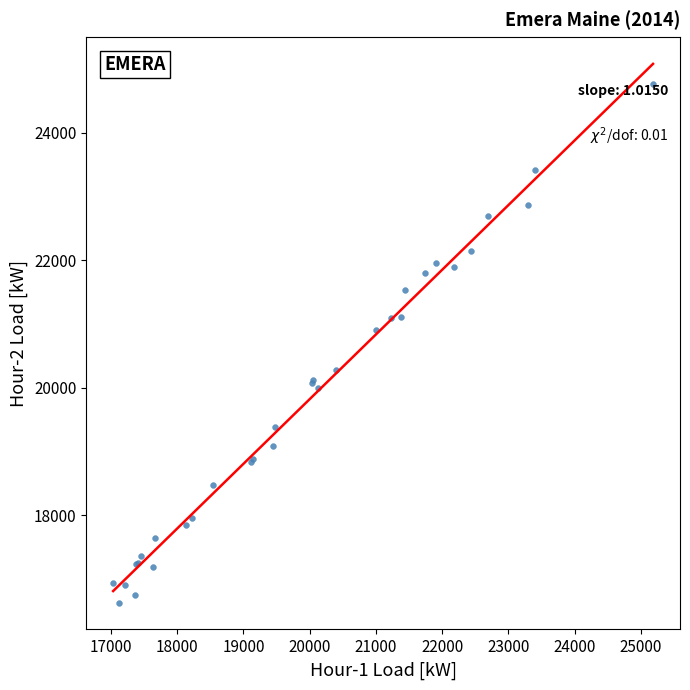

What Y value in the scatter plot is closest to 20696?

20909.2